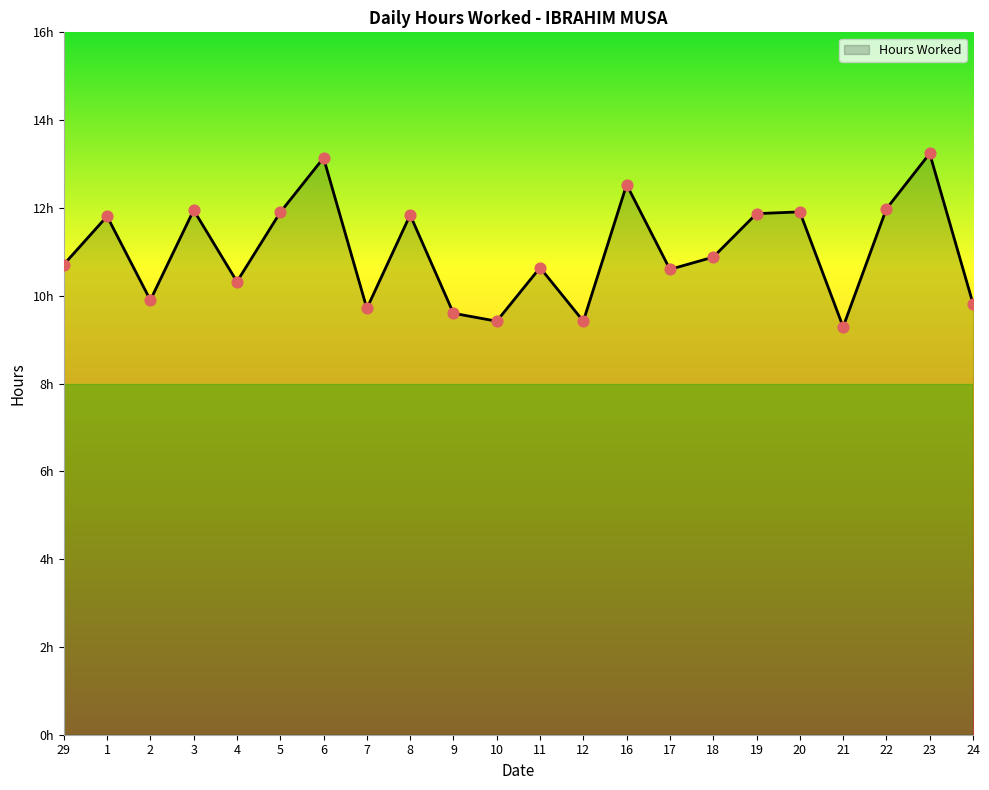

What is the change in value from 29 to 9?

-1.1